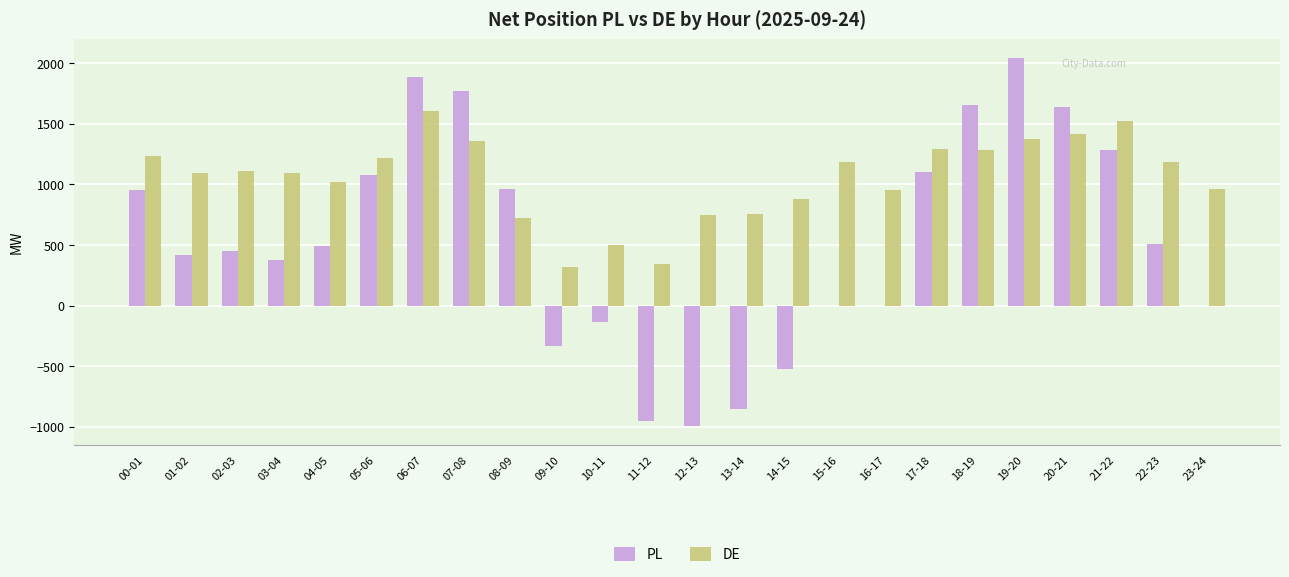

Which label corresponds to the largest value in the chart?

19-20